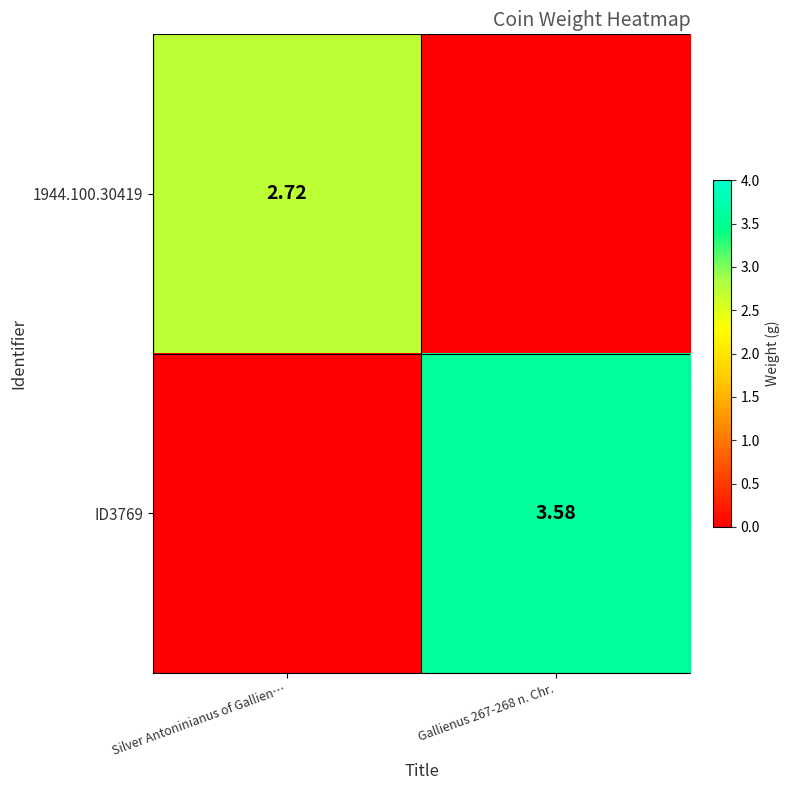

How many values in 1944.100.30419 are above zero?

1